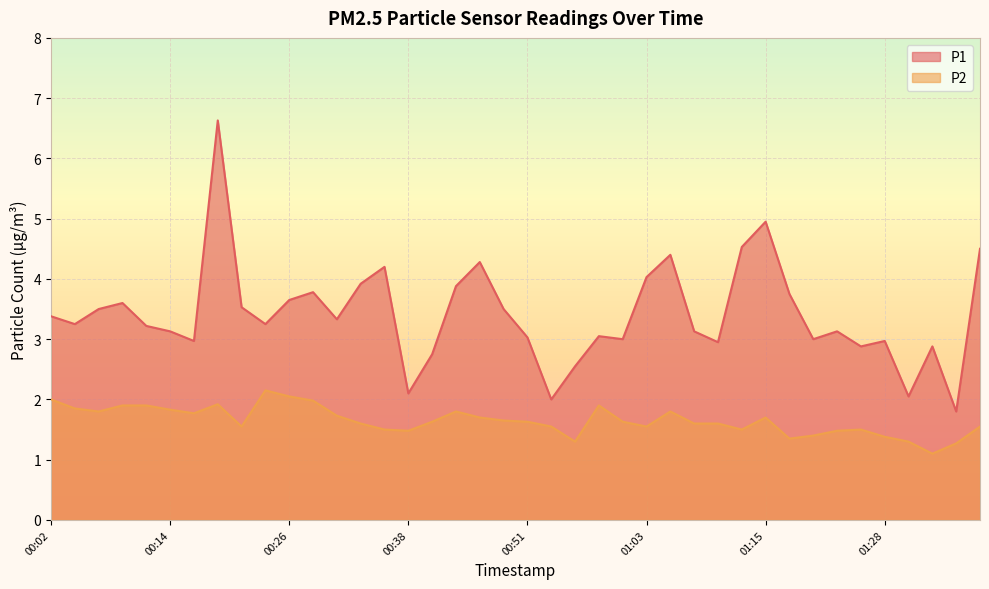

What is the label of the 20th point from the left?

00:48